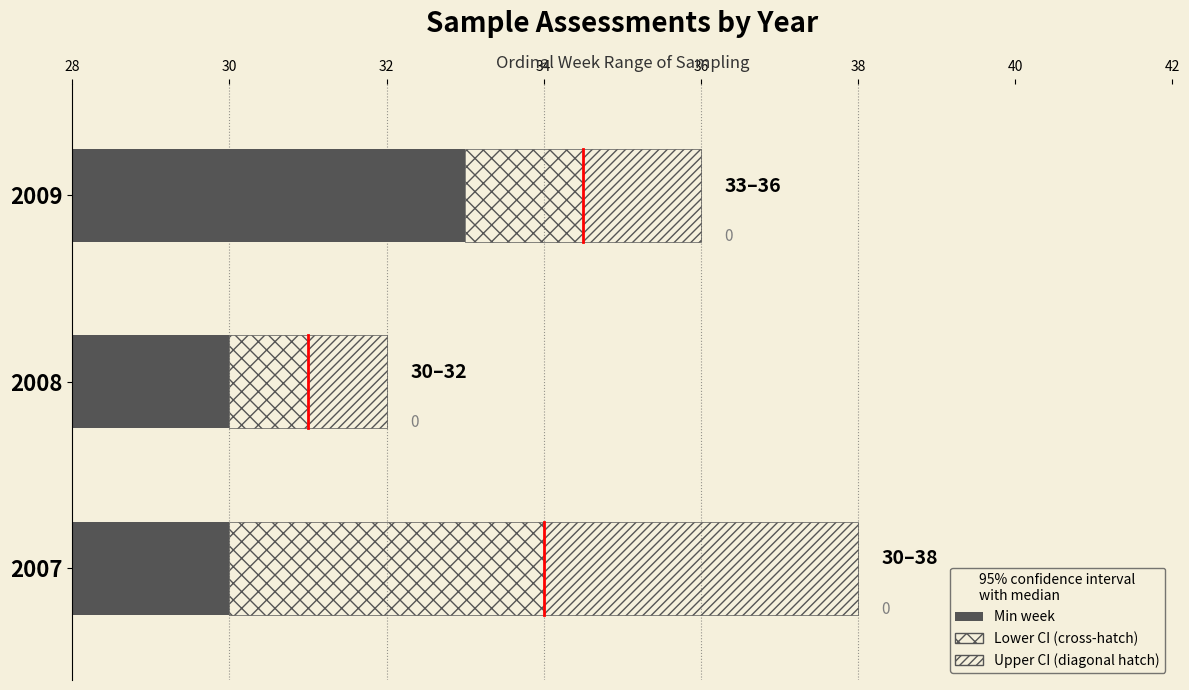

What is the value of the 3rd bar from the left?

33